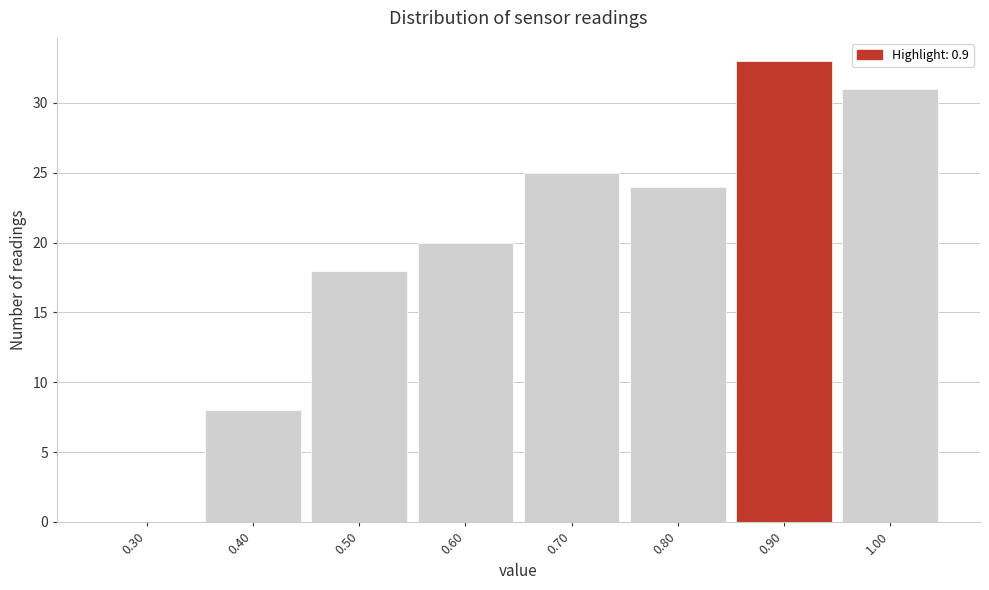

Reading left to right, transcribe this chart: for each bar, give the range it covers on the x-axis and its height. The values are not printed on the chart, so give them approximately, as read against the axis.

0.25 to 0.35: 0
0.35 to 0.45: 8
0.45 to 0.55: 18
0.55 to 0.65: 20
0.65 to 0.75: 25
0.75 to 0.85: 24
0.85 to 0.95: 33
0.95 to 1.05: 31